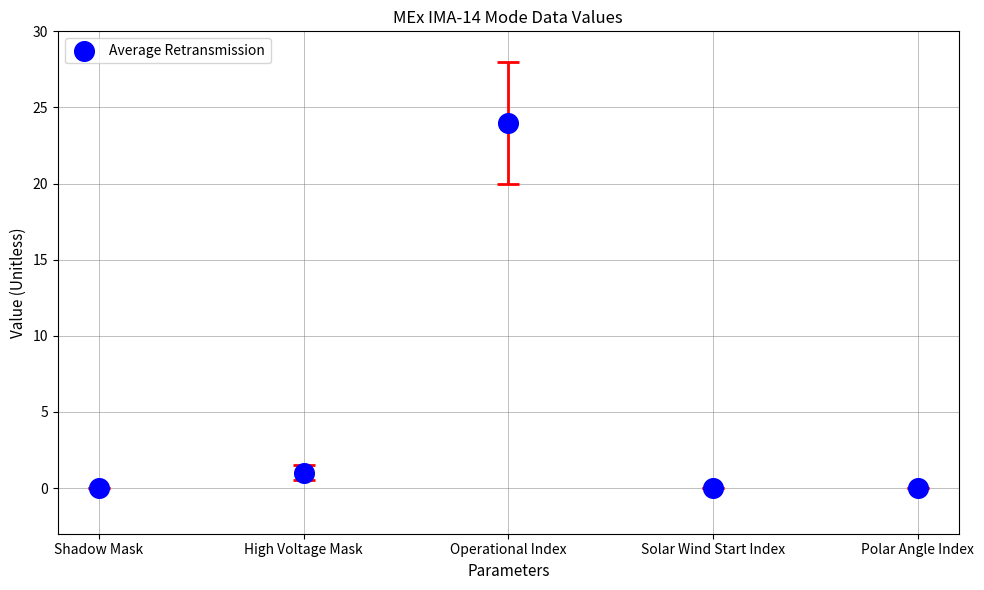

What is the range of Y values (max minus min)?

24